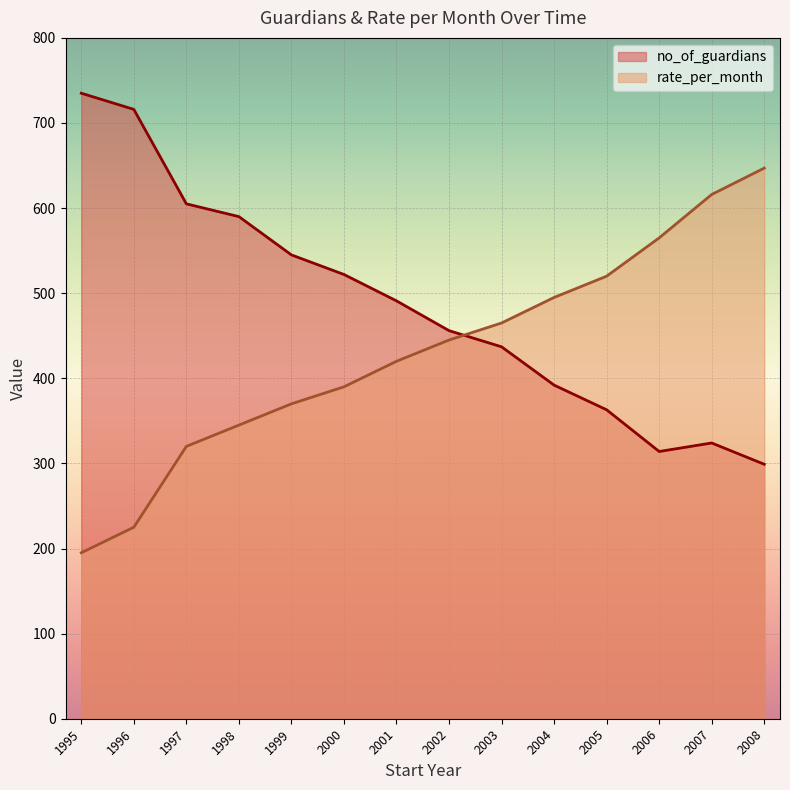

What is the difference between the rate_per_month values at 2004 and 2005?

25